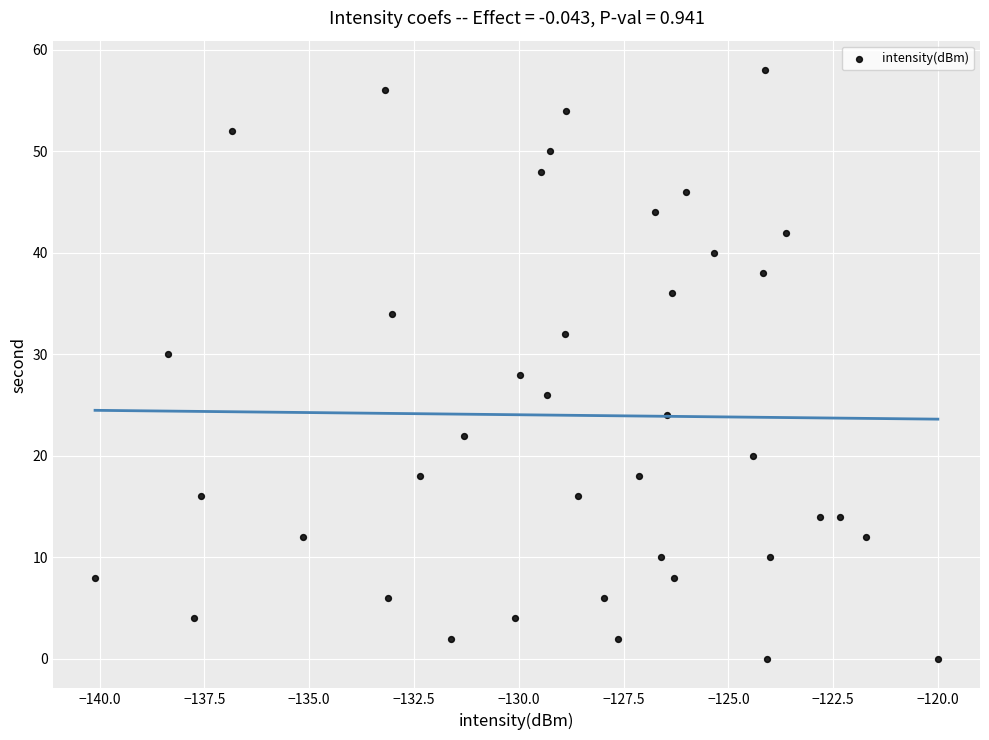

What is the range of Y values (max minus min)?

58